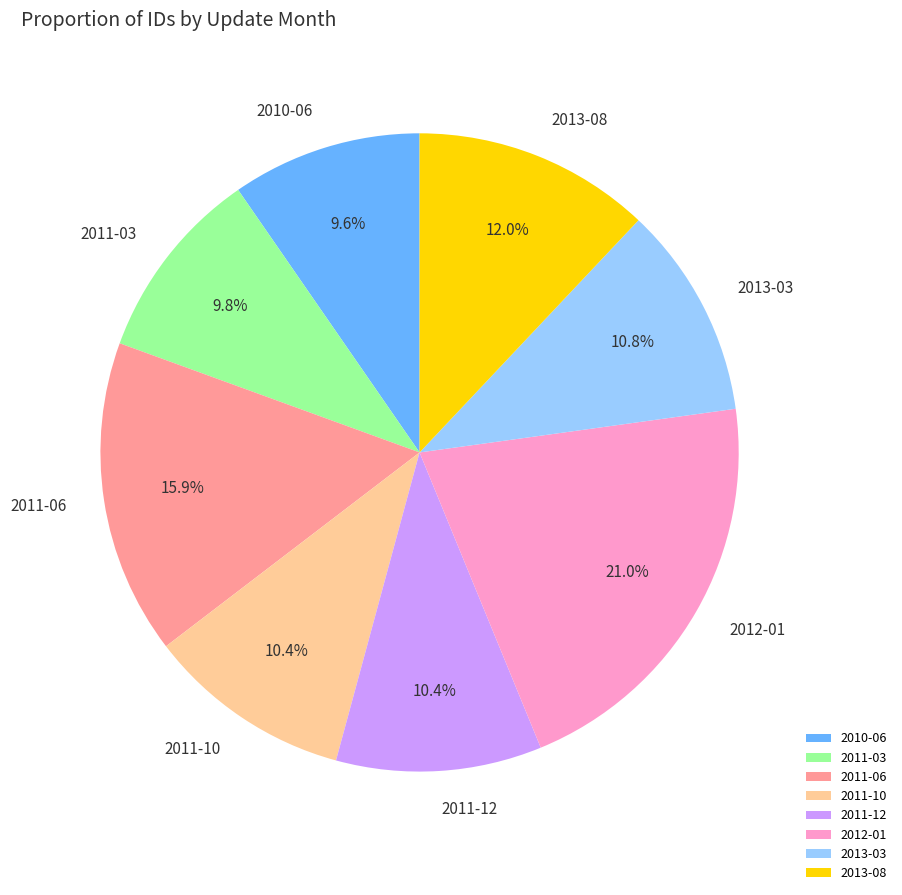

To the nearest percent, what portion does 2011-10 represent?

10%